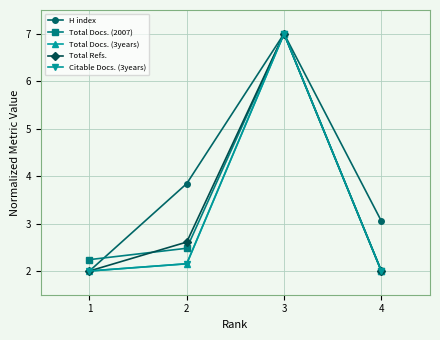

Where is the first local maximum for Total Refs.?

3